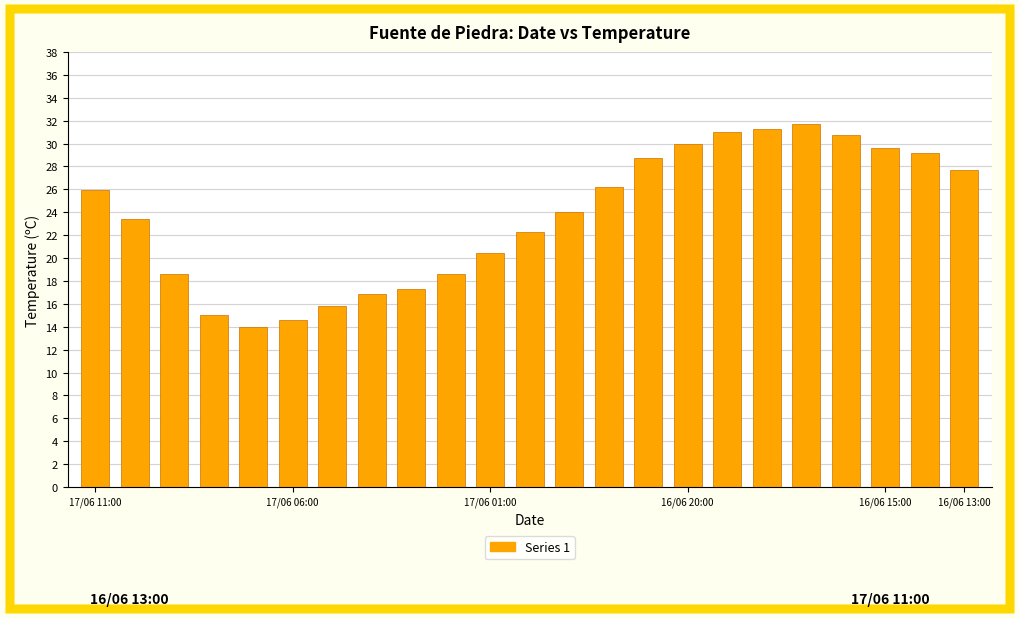

What is the value of the 9th bar from the left?

17.3